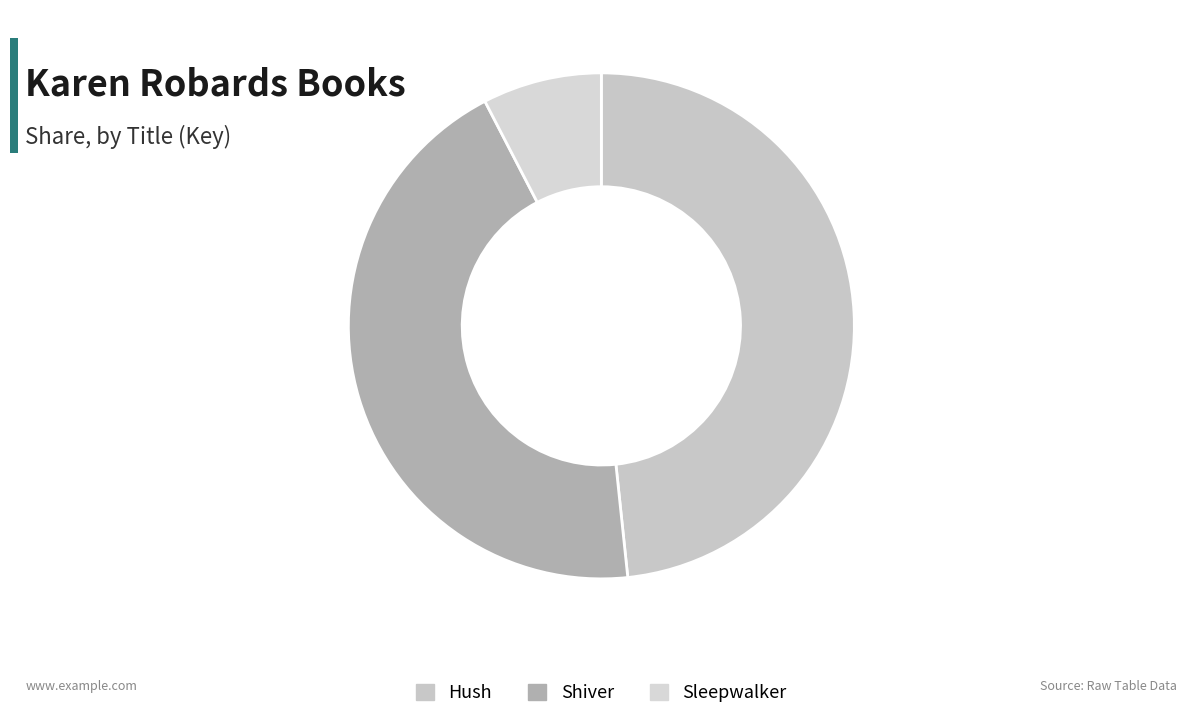

To the nearest percent, what is the difference between the Hush and Shiver slice percentages?

4%